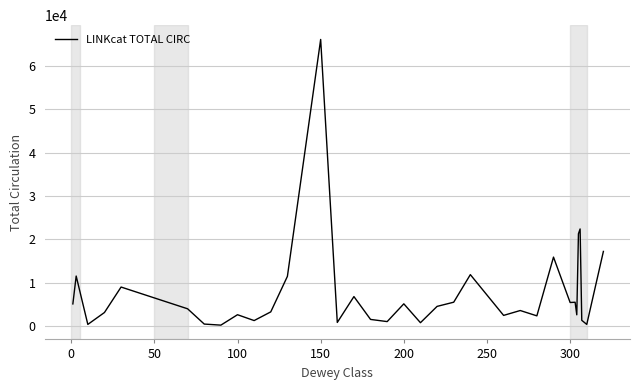

What is the difference between the second highest and minimum values?

22221